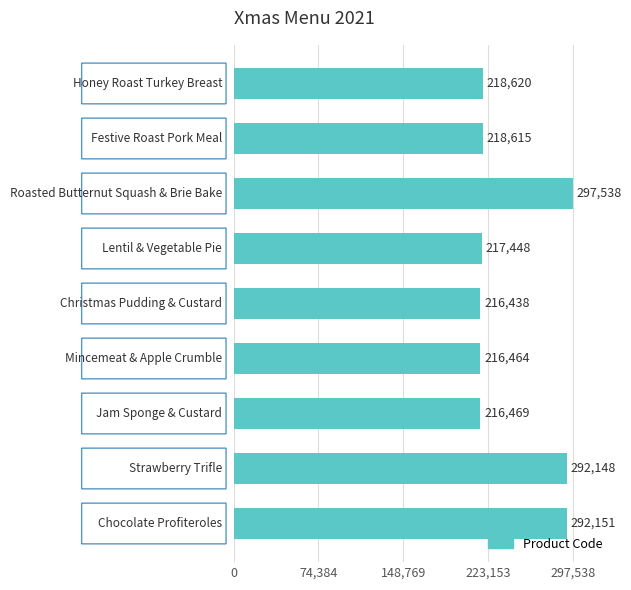

What is the value of the 4th bar from the top?

217448